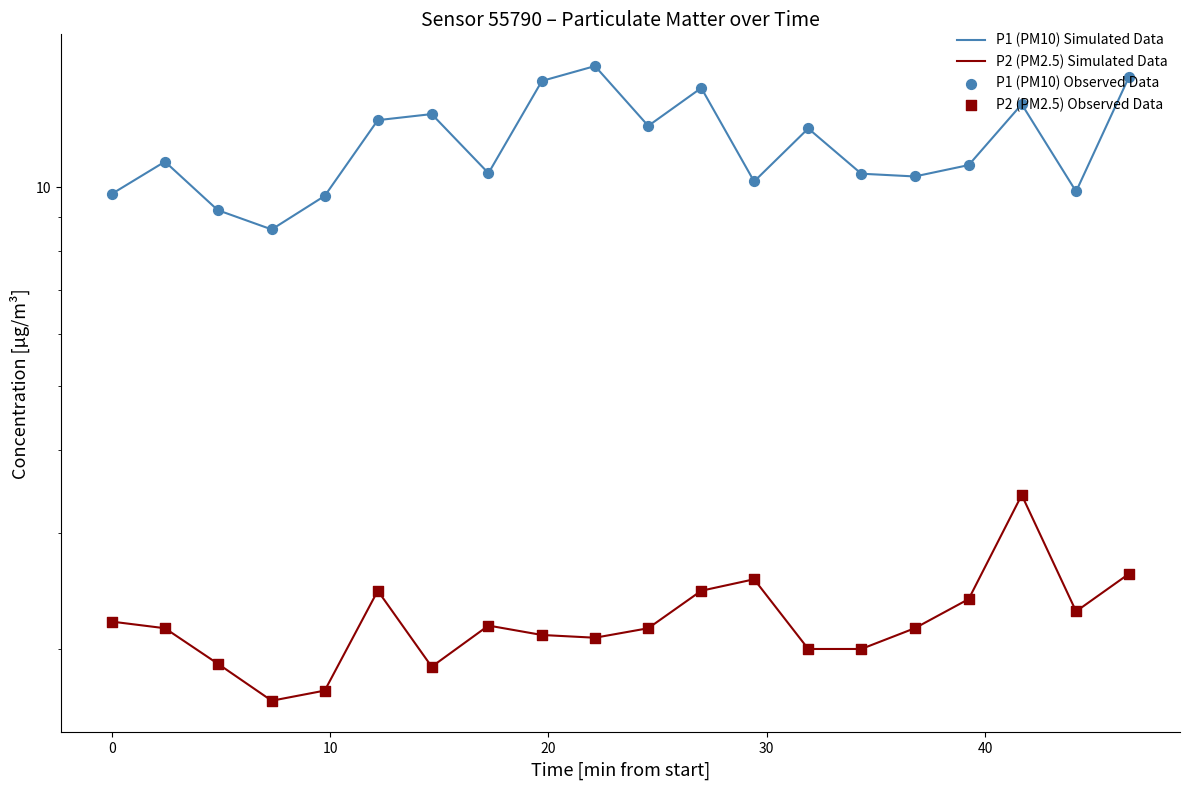

What are all the series names shown in the legend?

P1 (PM10) Simulated Data, P2 (PM2.5) Simulated Data, P1 (PM10) Observed Data, P2 (PM2.5) Observed Data